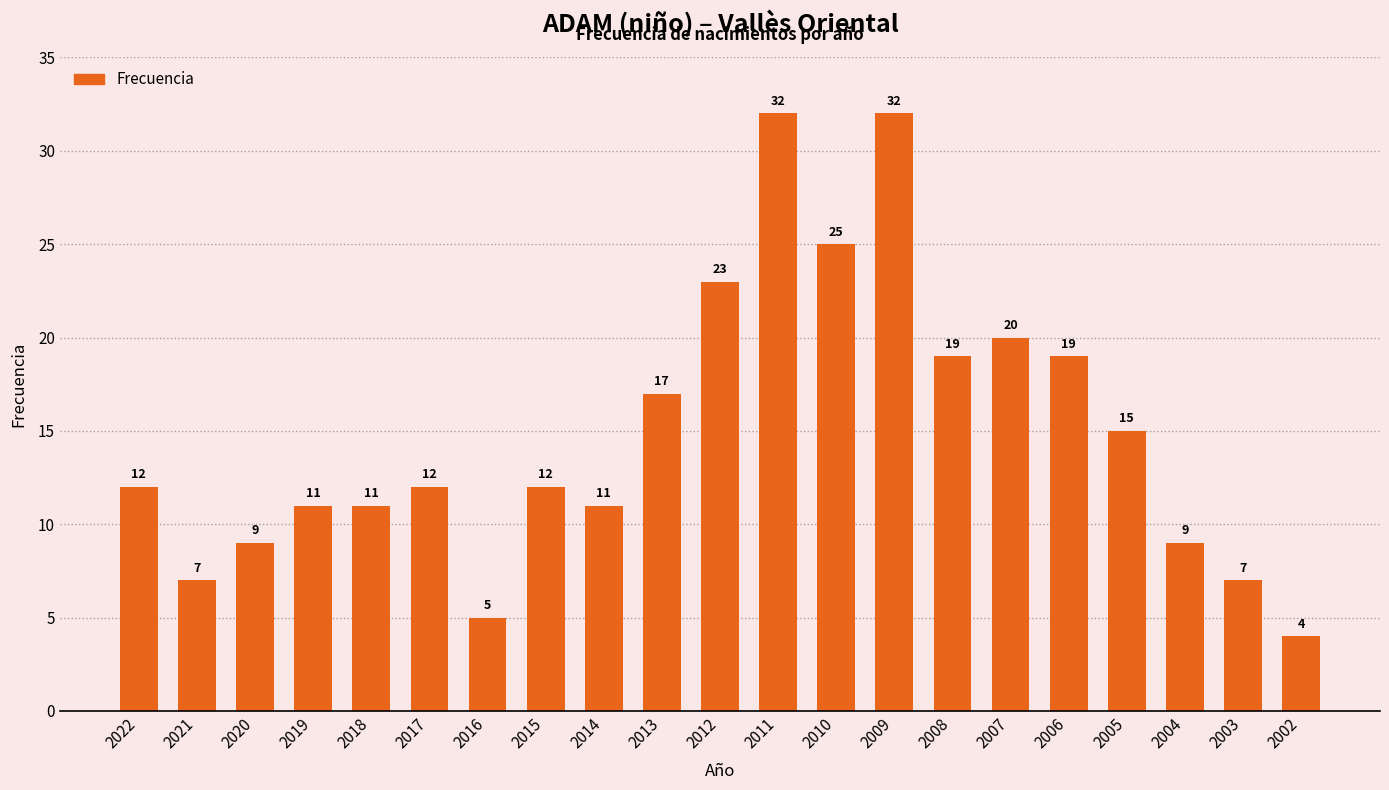

What is the approximate value at 2009?

32